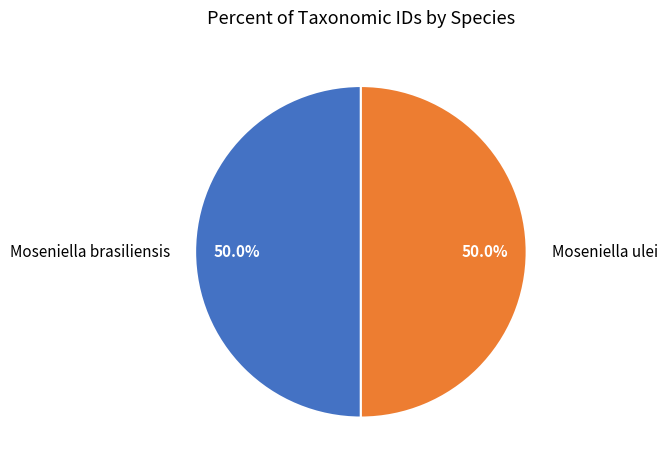

Combined, do Moseniella brasiliensis and Moseniella ulei account for over 50%?

Yes